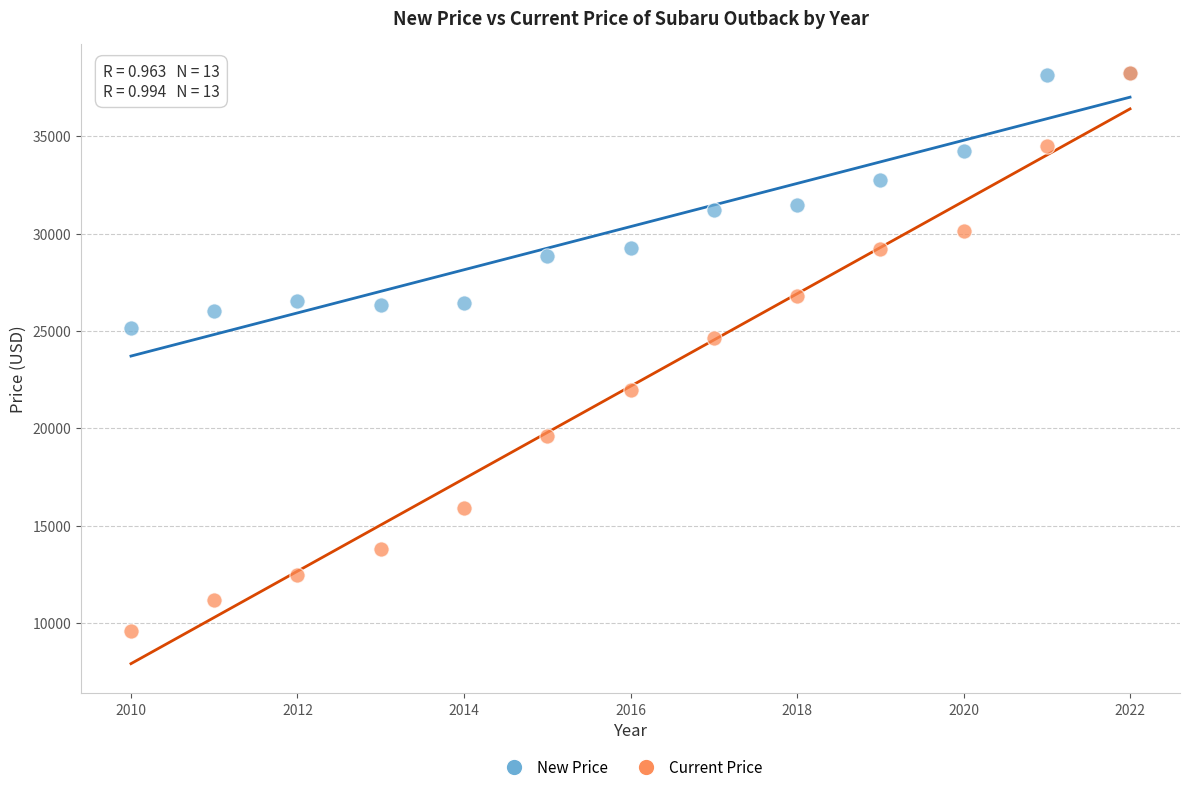

Across all series, what Y value is closest to 23902?

24621